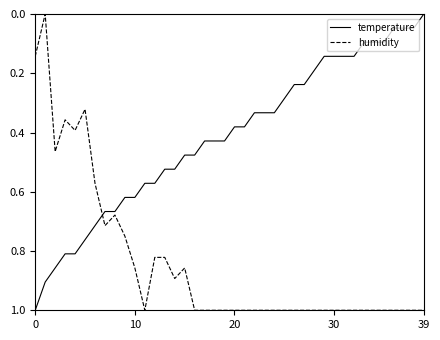

What is the difference between the maximum and minimum values in the temperature series?

1.0